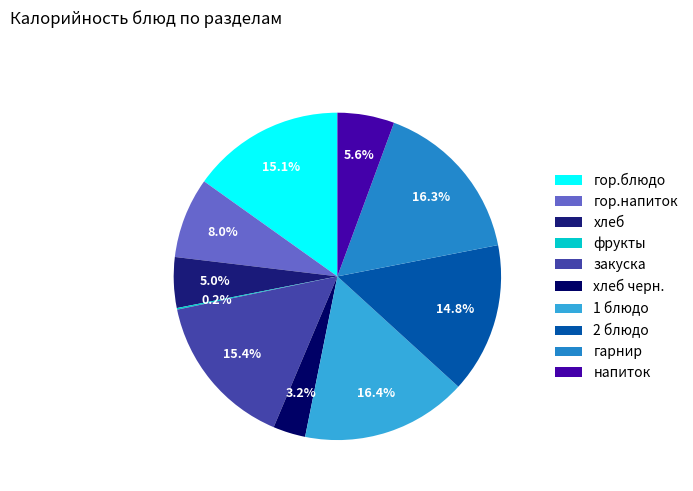

Between 1 блюдо and закуска, which is larger?

1 блюдо